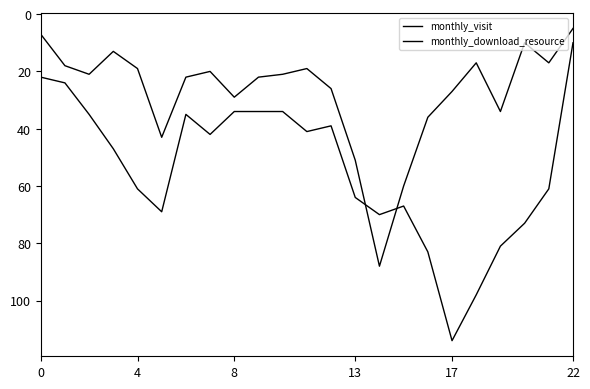

How many lines are shown in the chart?

2